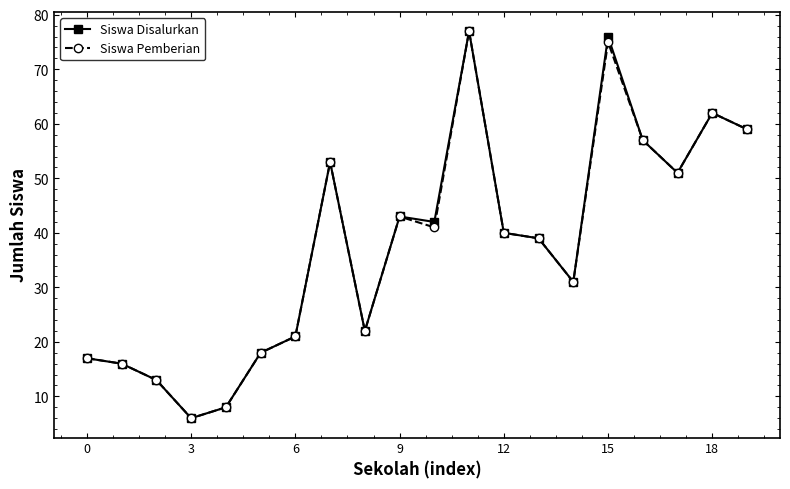

What is the average value of the Siswa Disalurkan series?

38